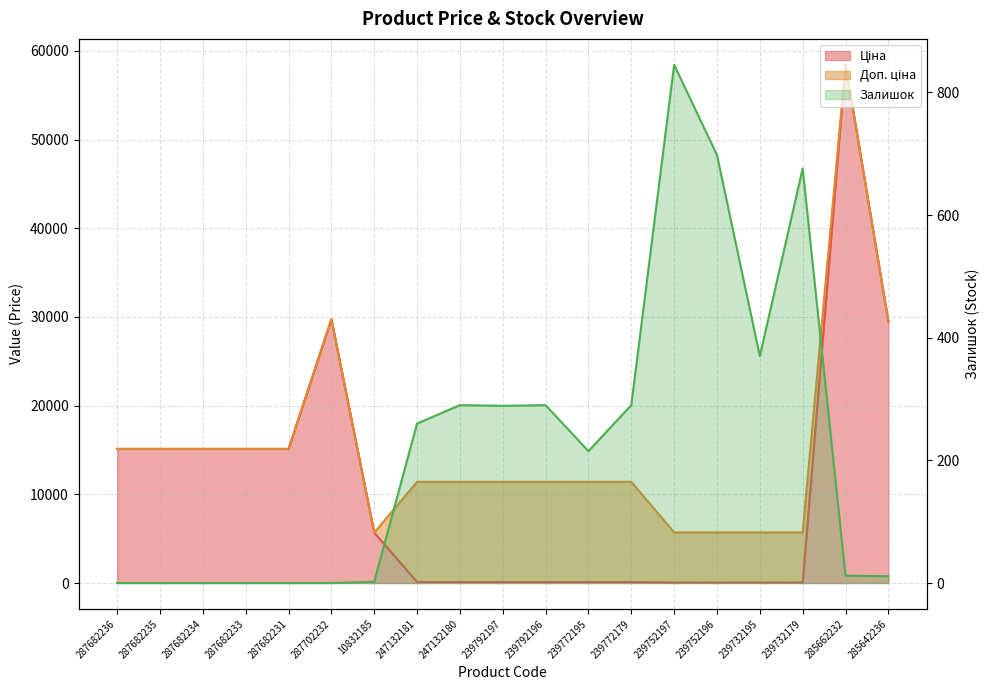

Between 239732179 and 287682234, which is larger?

287682234